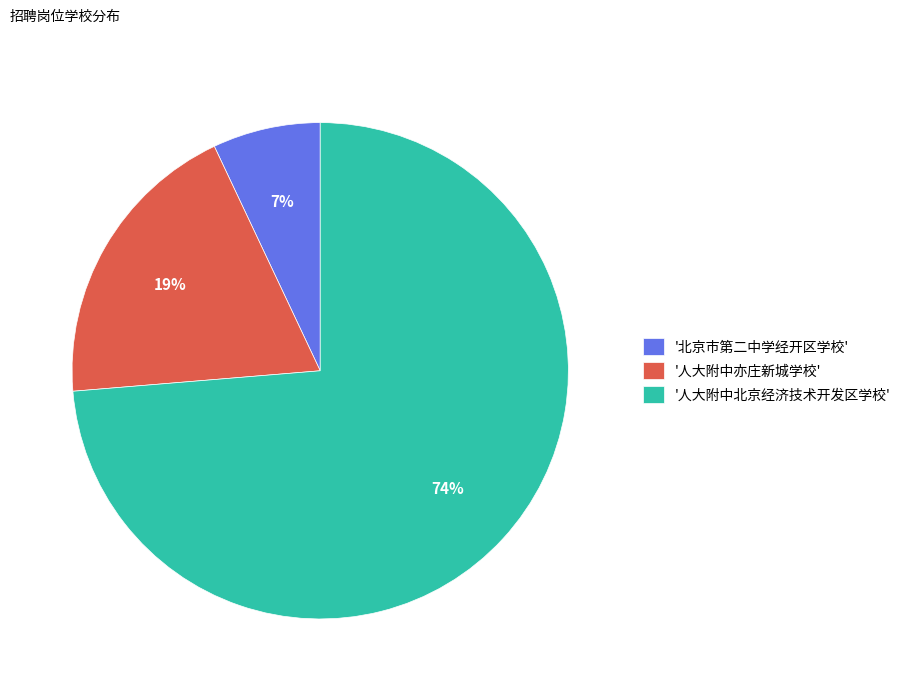

Is it true that '北京市第二中学经开区学校' is 7% of the pie?

True